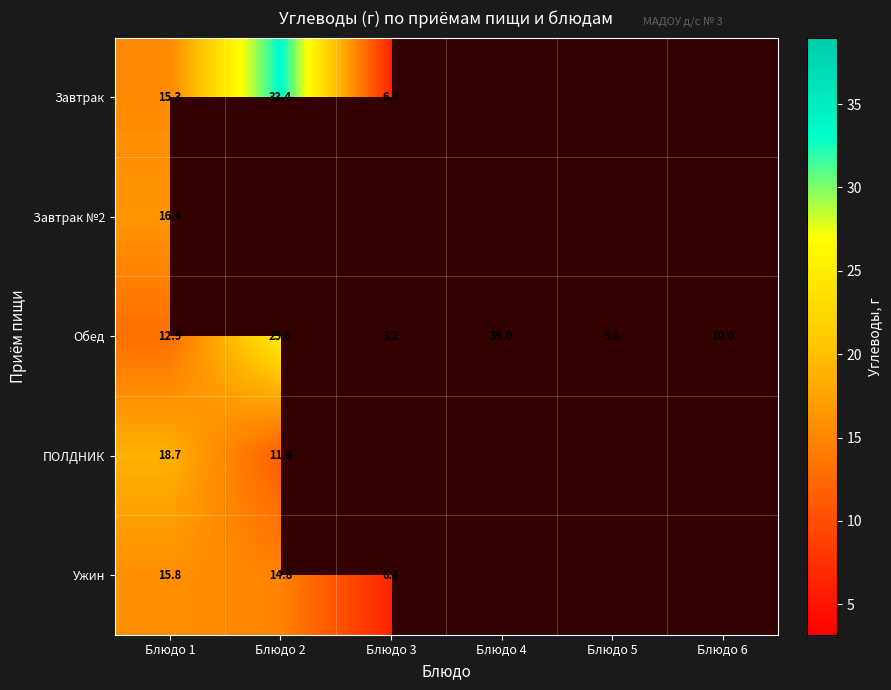

What is the difference between the Обед values at Блюдо 5 and Блюдо 1?

3.1